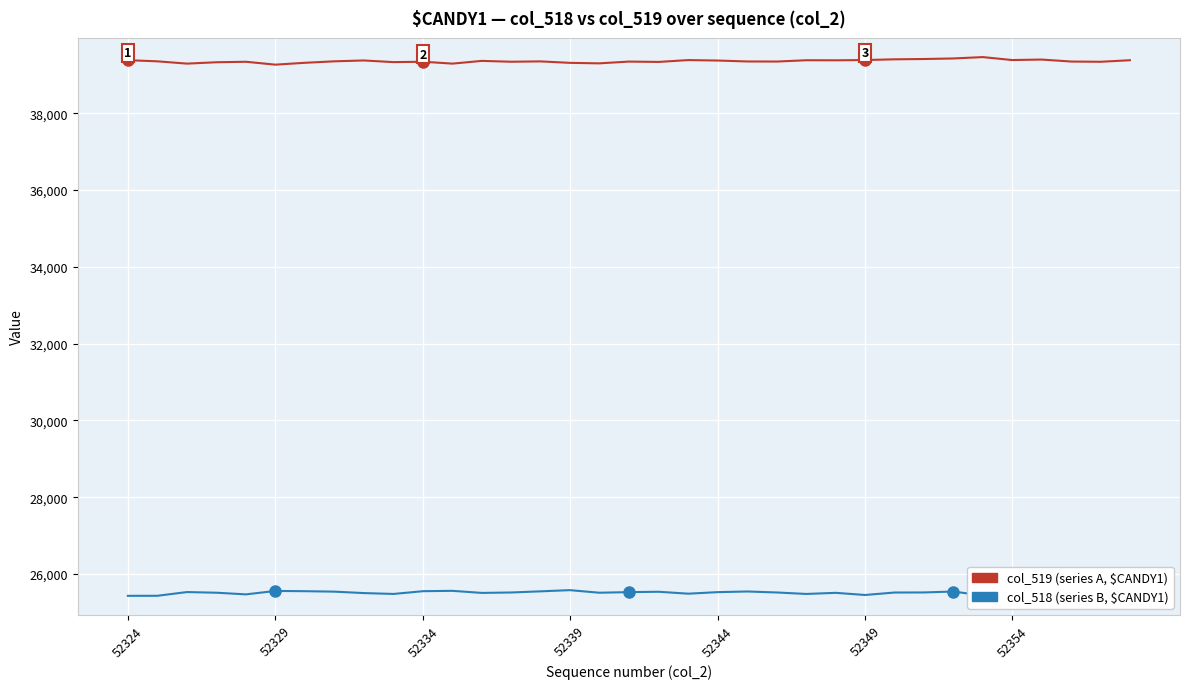

What is the smallest value displayed?

25431